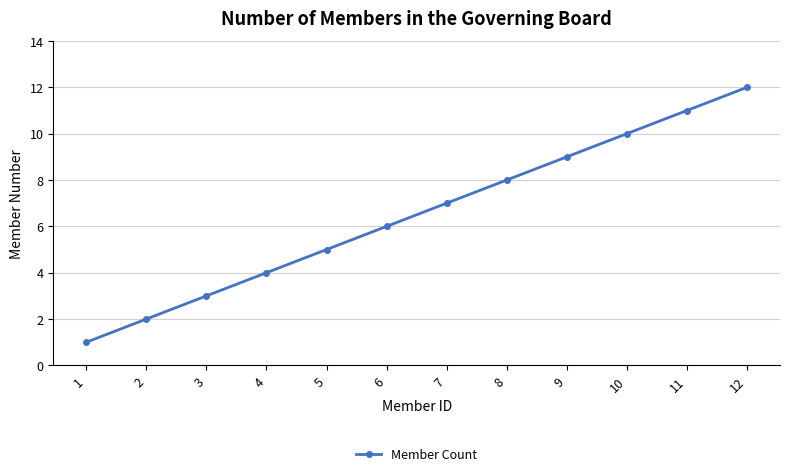

What is the maximum value shown in the chart?

12